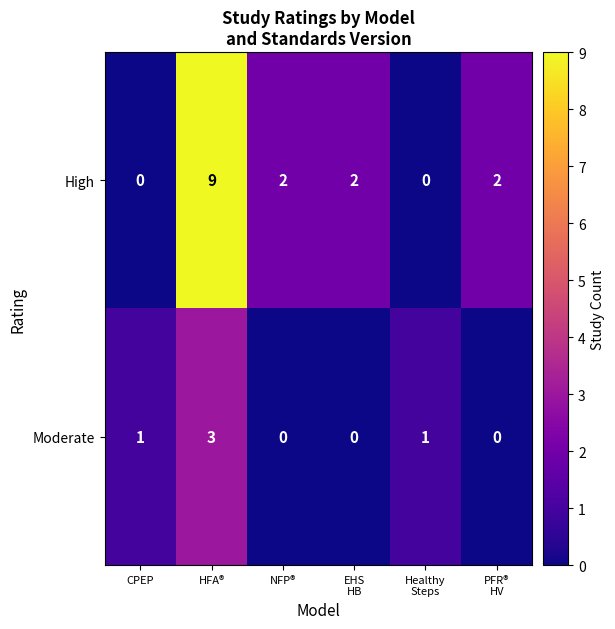

List the series in order of their peak value, highest first.

High, Moderate